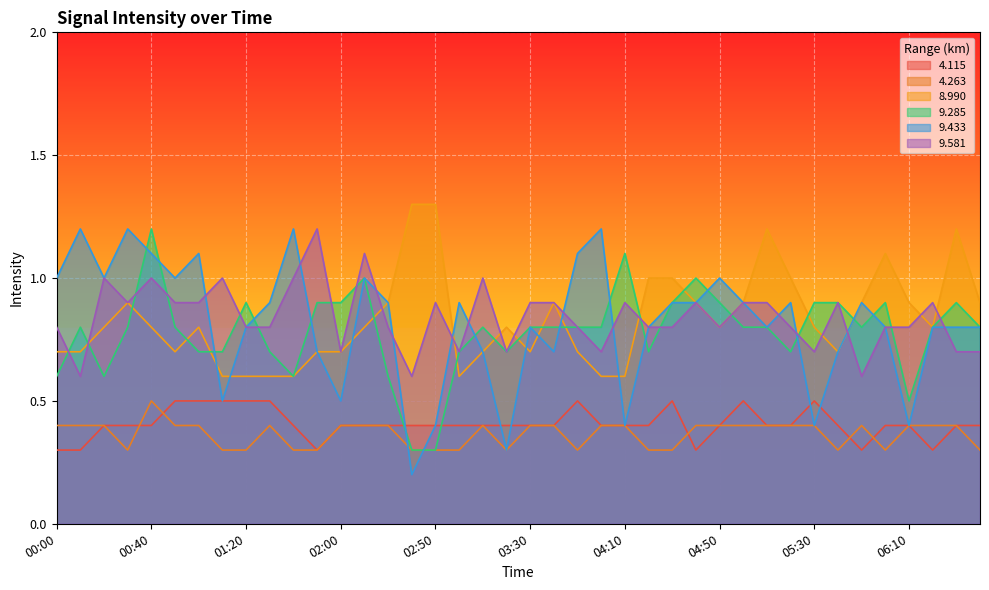

What is the value of the   9.285 point at the 34th from the left?

0.9